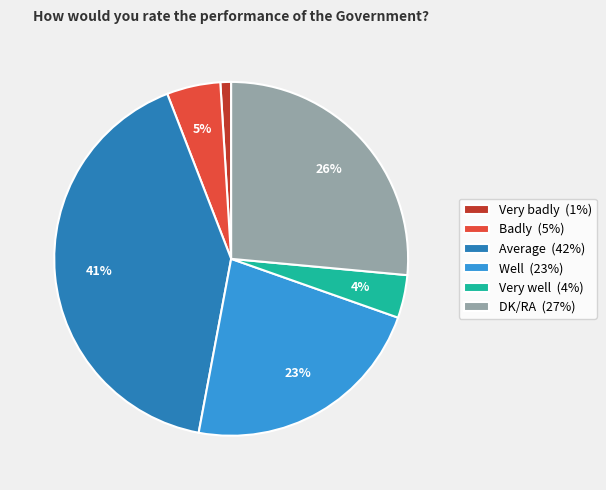

To the nearest percent, what is the combined percentage of Badly (5%) and Very badly (1%)?

6%